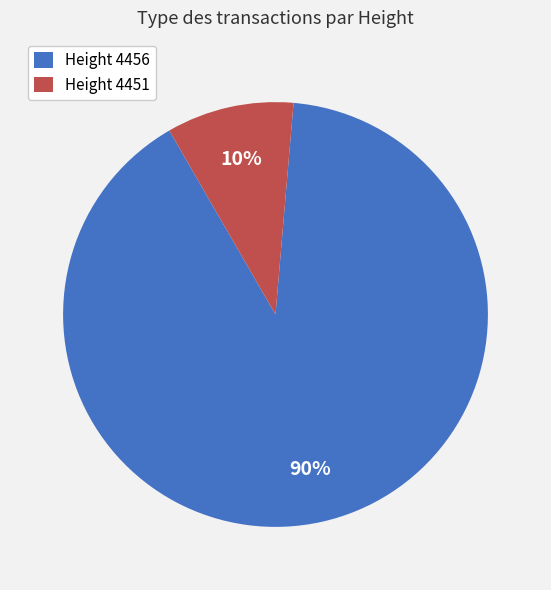

Count the number of slices in the pie.

2